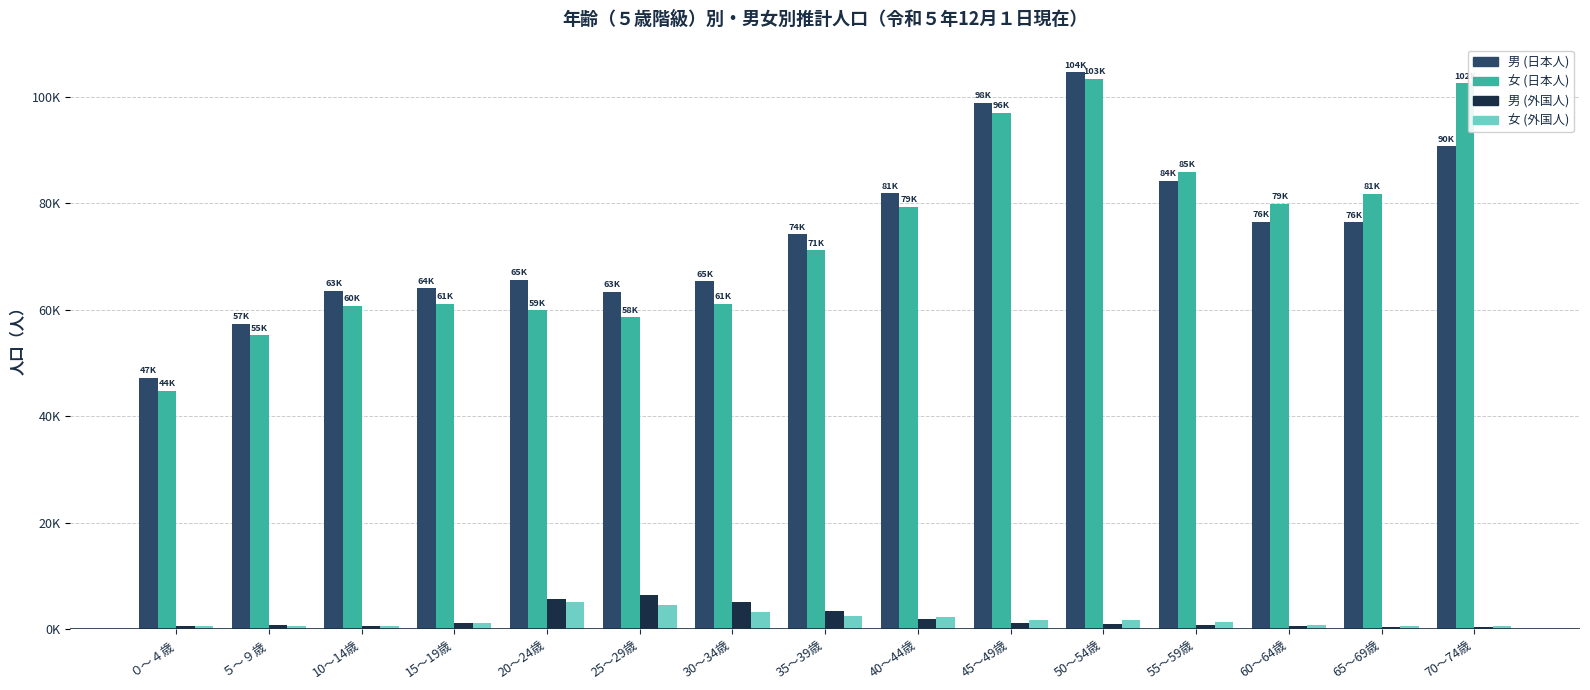

Reading right to left, what are all the values shown in this chart?

男 (日本人): 70～74歳=90751	65～69歳=76463	60～64歳=76524	55～59歳=84274	50～54歳=104642	45～49歳=98890	40～44歳=81913	35～39歳=74176	30～34歳=65364	25～29歳=63356	20～24歳=65591	15～19歳=64044	10～14歳=63634	５～９歳=57401	０～４歳=47233
女 (日本人): 70～74歳=102575	65～69歳=81766	60～64歳=79885	55～59歳=85990	50～54歳=103457	45～49歳=96983	40～44歳=79394	35～39歳=71205	30～34歳=61129	25～29歳=58601	20～24歳=59887	15～19歳=61138	10～14歳=60789	５～９歳=55249	０～４歳=44799
男 (外国人): 70～74歳=494	65～69歳=501	60～64歳=622	55～59歳=766	50～54歳=1033	45～49歳=1147	40～44歳=1990	35～39歳=3334	30～34歳=5180	25～29歳=6423	20～24歳=5668	15～19歳=1092	10～14歳=554	５～９歳=714	０～４歳=695
女 (外国人): 70～74歳=581	65～69歳=589	60～64歳=802	55～59歳=1273	50～54歳=1684	45～49歳=1766	40～44歳=2265	35～39歳=2440	30～34歳=3183	25～29歳=4548	20～24歳=5154	15～19歳=1209	10～14歳=607	５～９歳=666	０～４歳=679